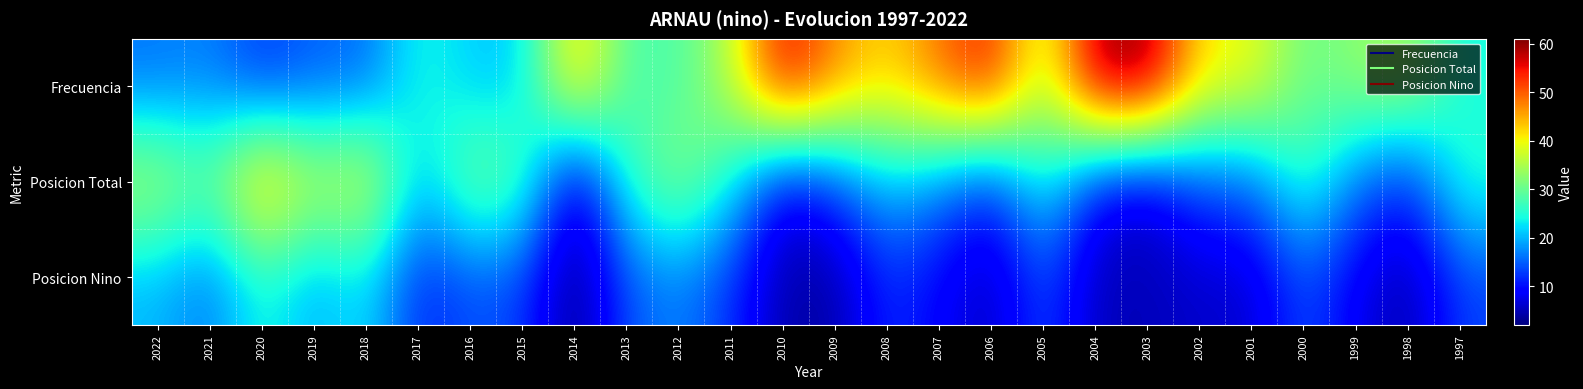

Which has a higher value, 2004 or 2010?

2004